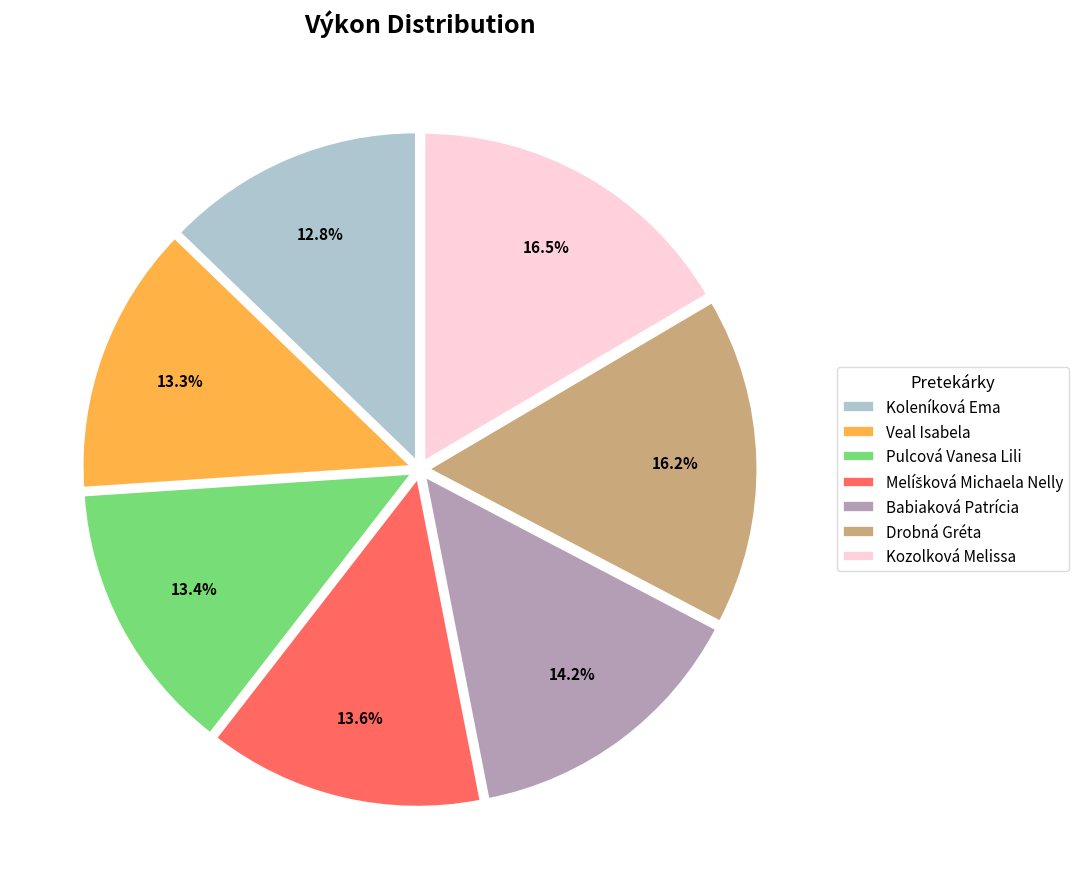

Which has a higher value, Pulcová Vanesa Lili or Kozolková Melissa?

Kozolková Melissa